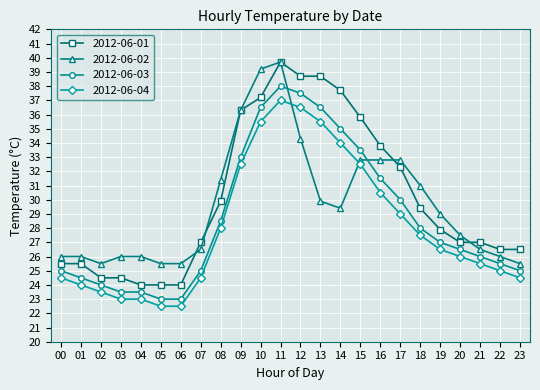

What is the sum of all 2012-06-02 values?

711.1